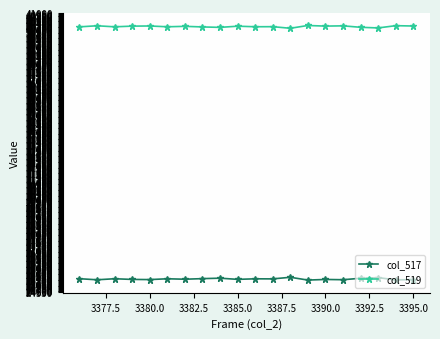

What is the greatest value displayed?

40265